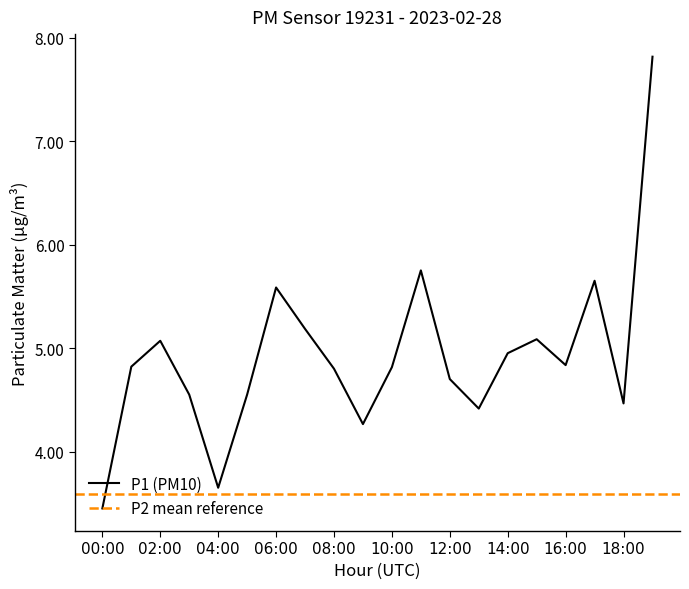

The P1 (PM10) series shows 4.5 at 18:00. True or false?

True